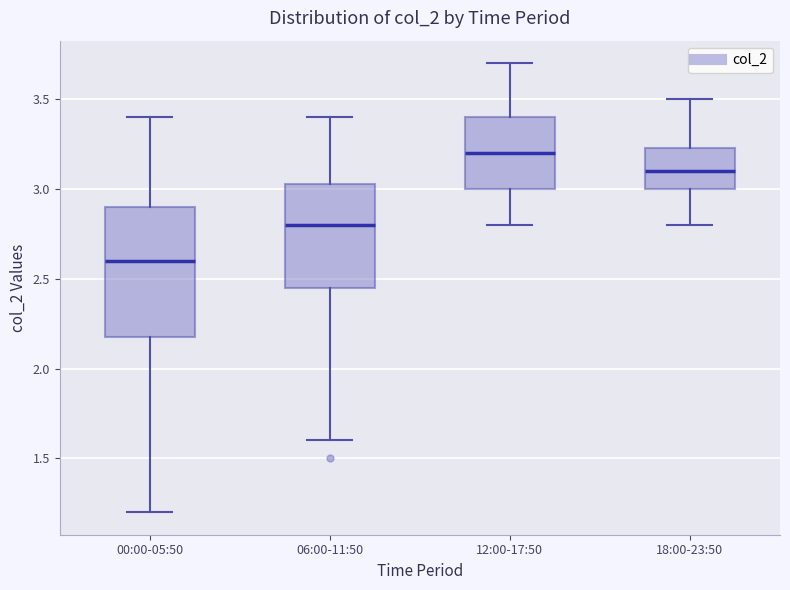

Reading left to right, read every box against the y-axis: the position of its median line, the range the box covers, and the ends of its whiskers. The values are not printed on the chart, so give them approximately, as read against the axis.

00:00-05:50: median 2.60, box 2.20 to 2.90, whiskers 1.20 to 3.40
06:00-11:50: median 2.80, box 2.45 to 3.05, whiskers 1.60 to 3.40
12:00-17:50: median 3.20, box 3.00 to 3.40, whiskers 2.80 to 3.70
18:00-23:50: median 3.10, box 3.00 to 3.25, whiskers 2.80 to 3.50